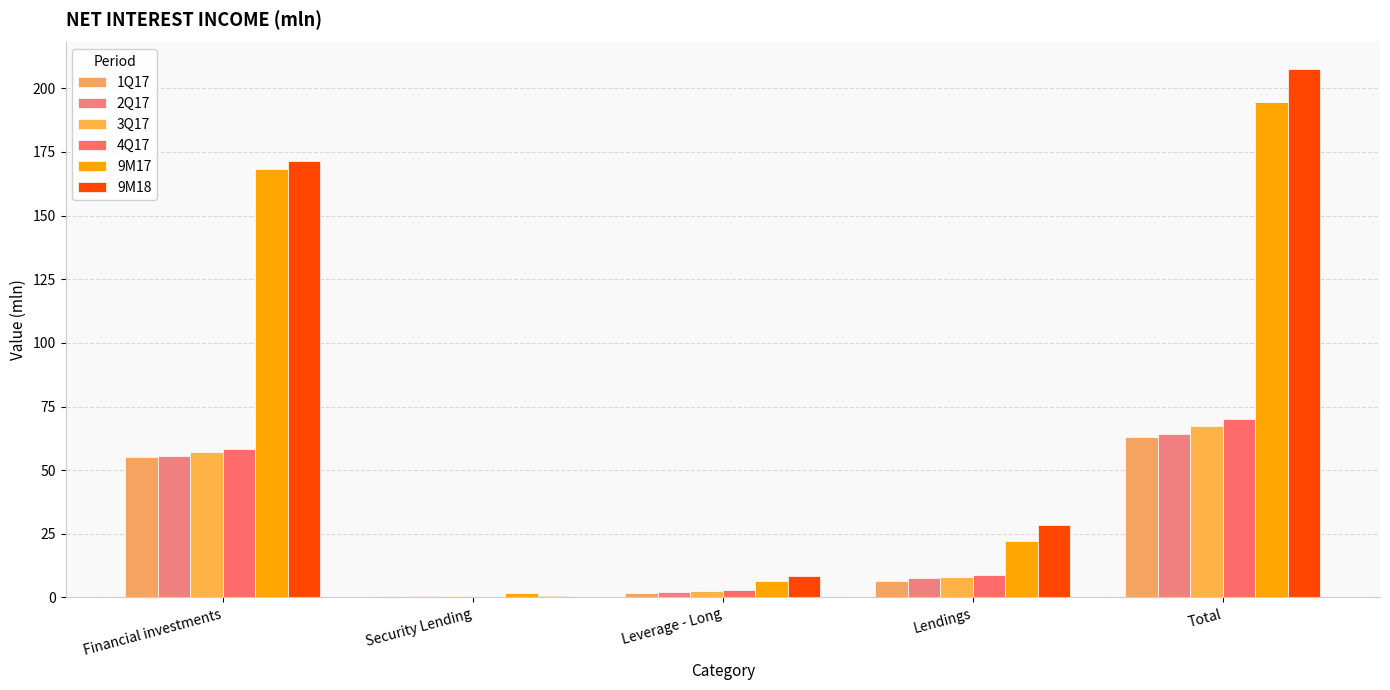

How many series are shown in this chart?

6